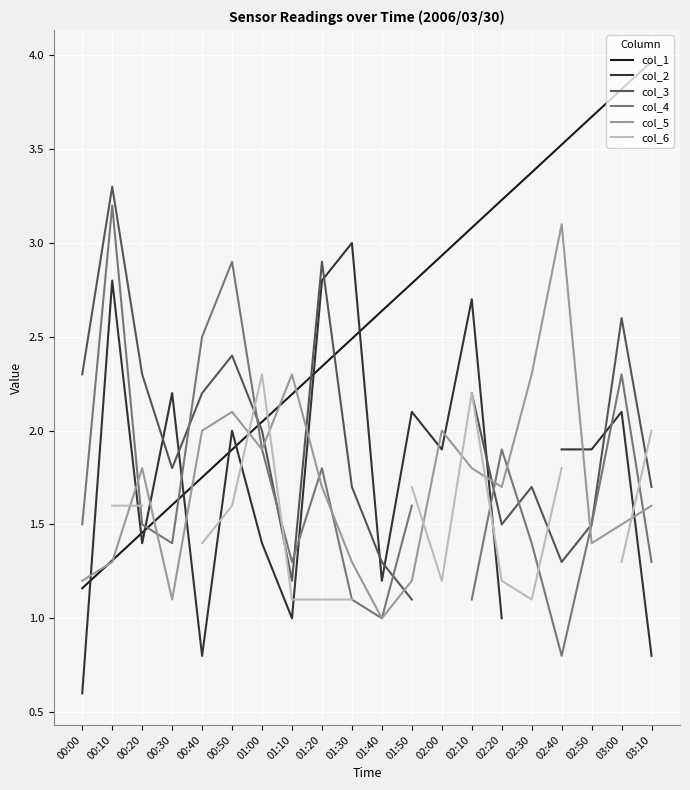

Which series has the largest range (max minus min)?

col_1